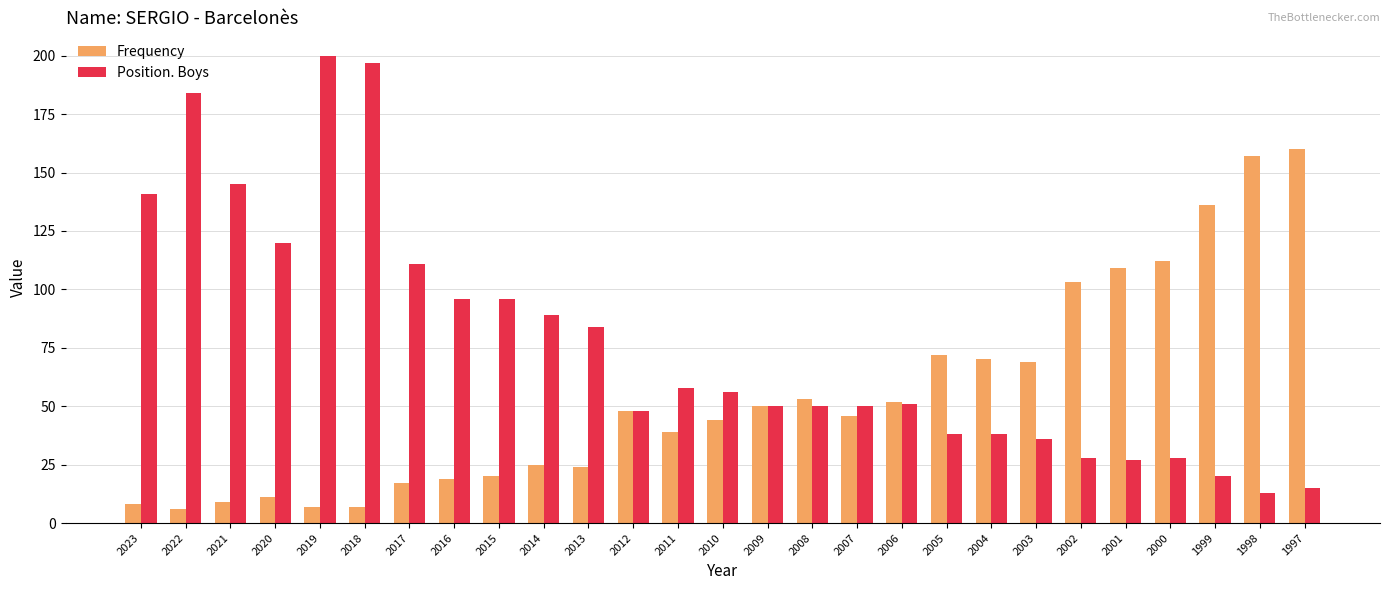

What is the approximate value of Frequency at 2011, to the nearest 50?

50